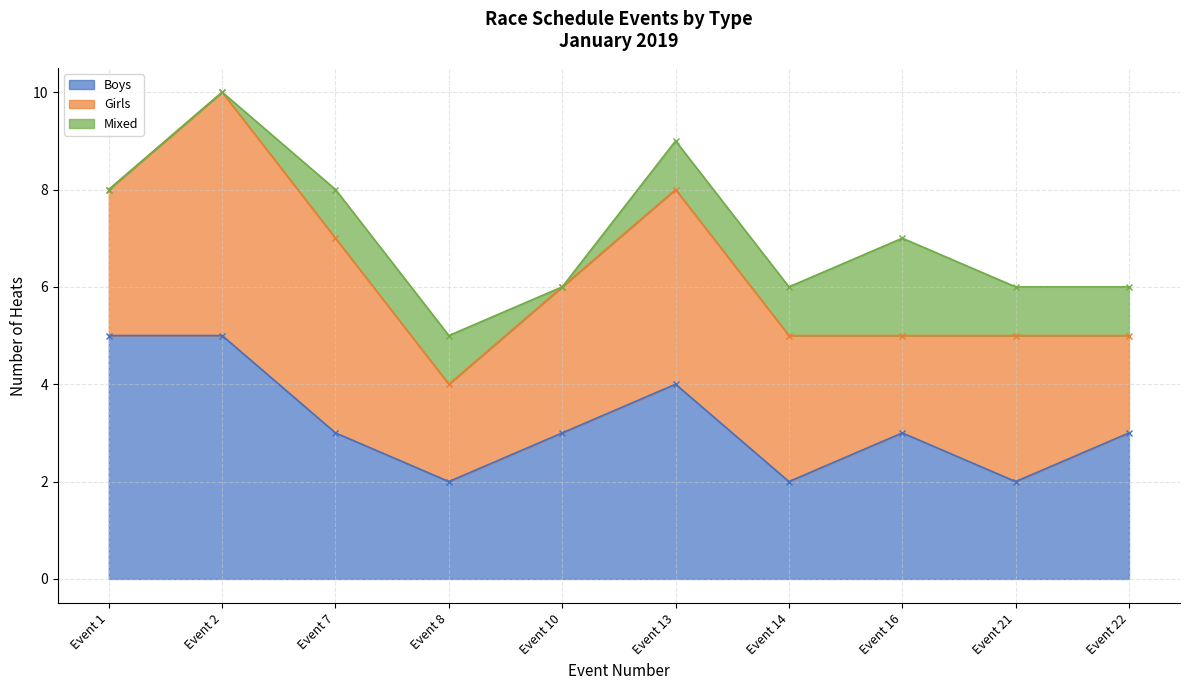

What is the value of the Boys point at the 3rd from the left?

3